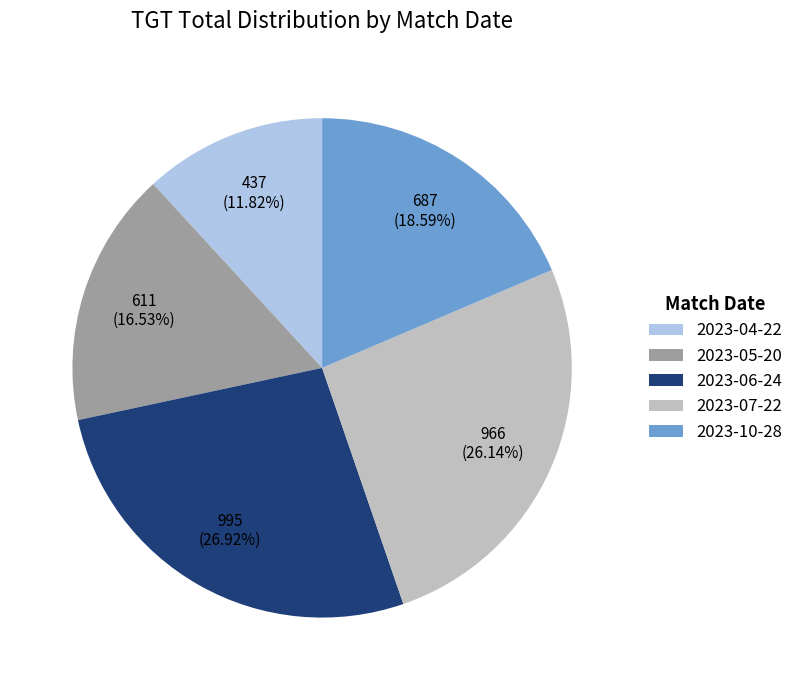

Rank the categories by value from lowest to highest.

2023-04-22, 2023-05-20, 2023-10-28, 2023-07-22, 2023-06-24